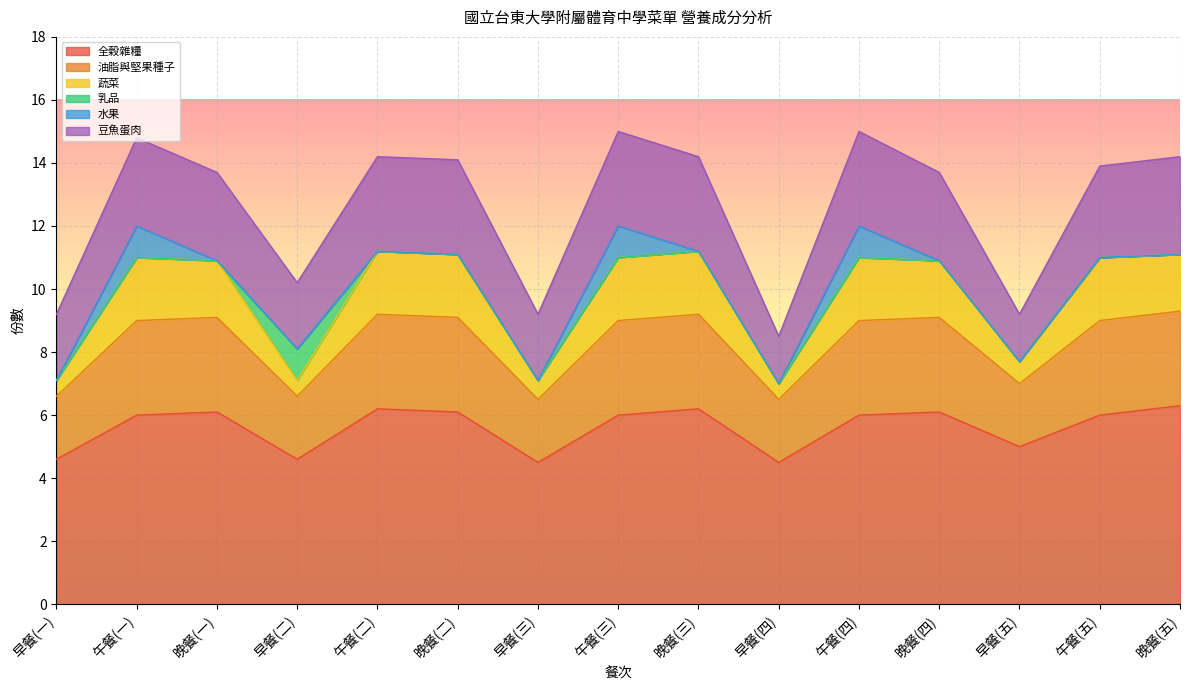

At which category does 蔬菜 reach its first local valley?

早餐(二)